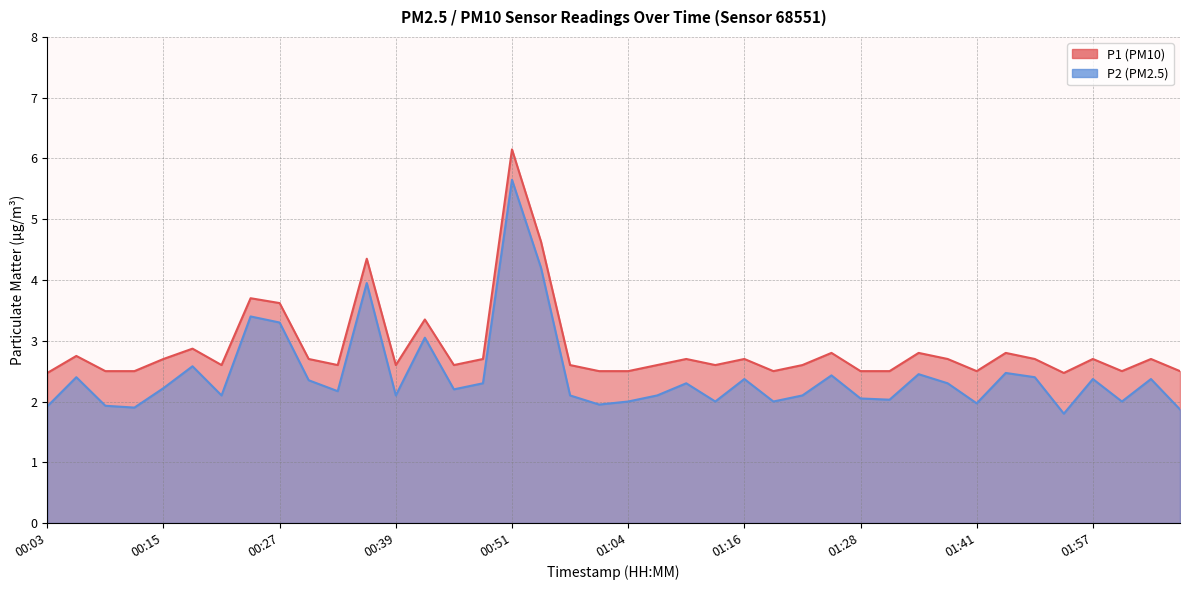

What position from the right is 00:21?

34